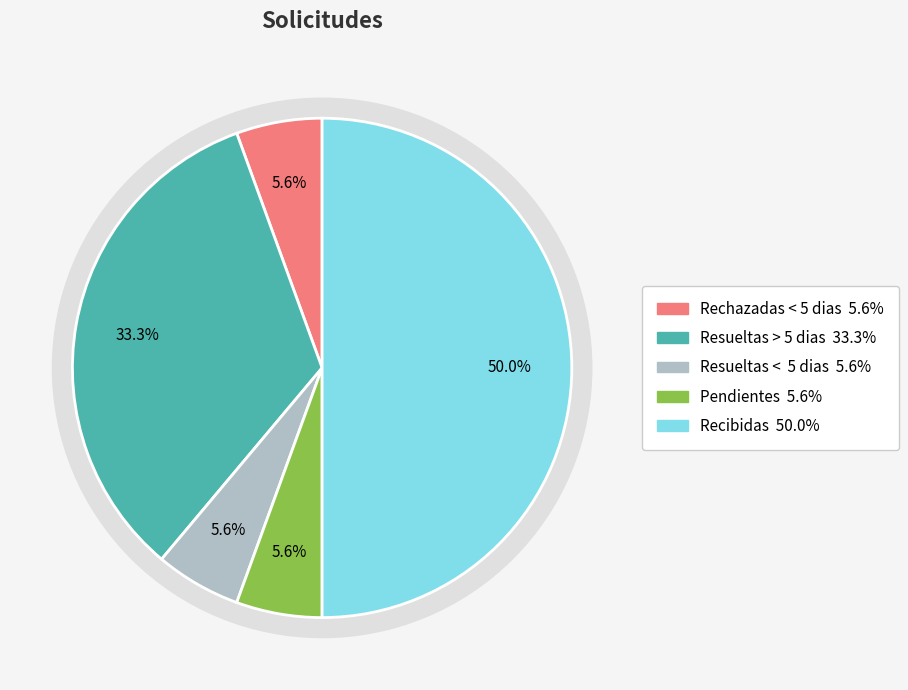

To the nearest percent, what is the average slice percentage?

20%